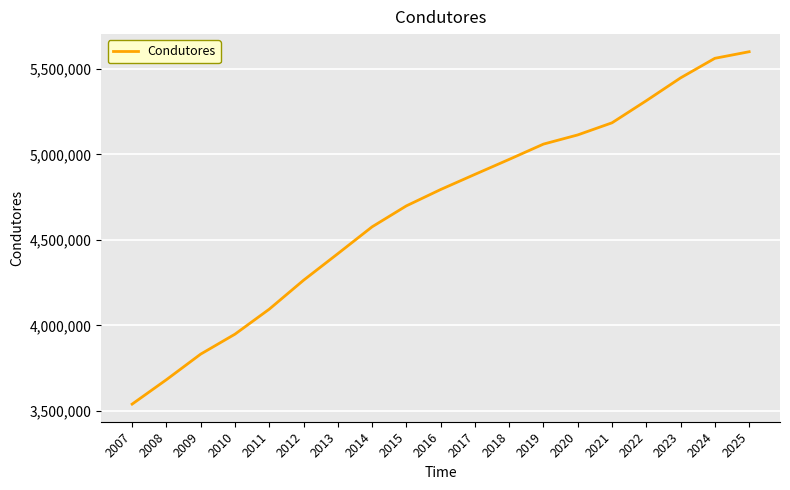

What is the average value?

4683429